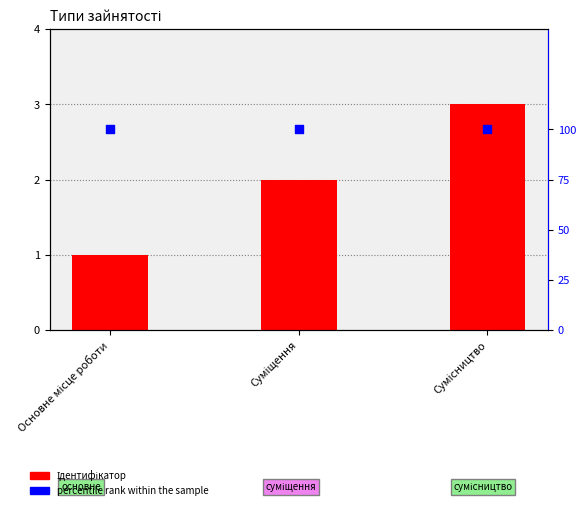

Which series has the largest Y range (max minus min)?

Ідентифікатор